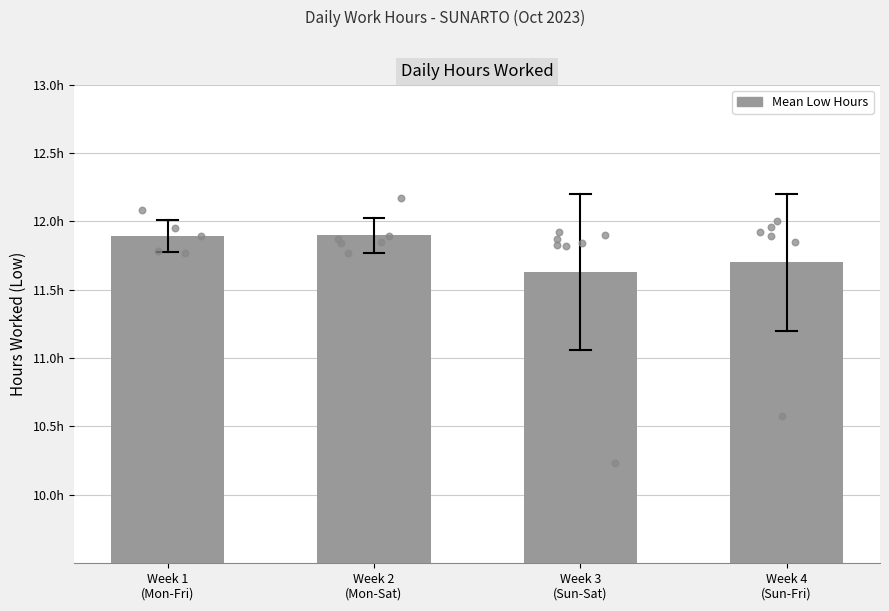

What is the change in value from Week 1
(Mon-Fri) to Week 4
(Sun-Fri)?

-0.2